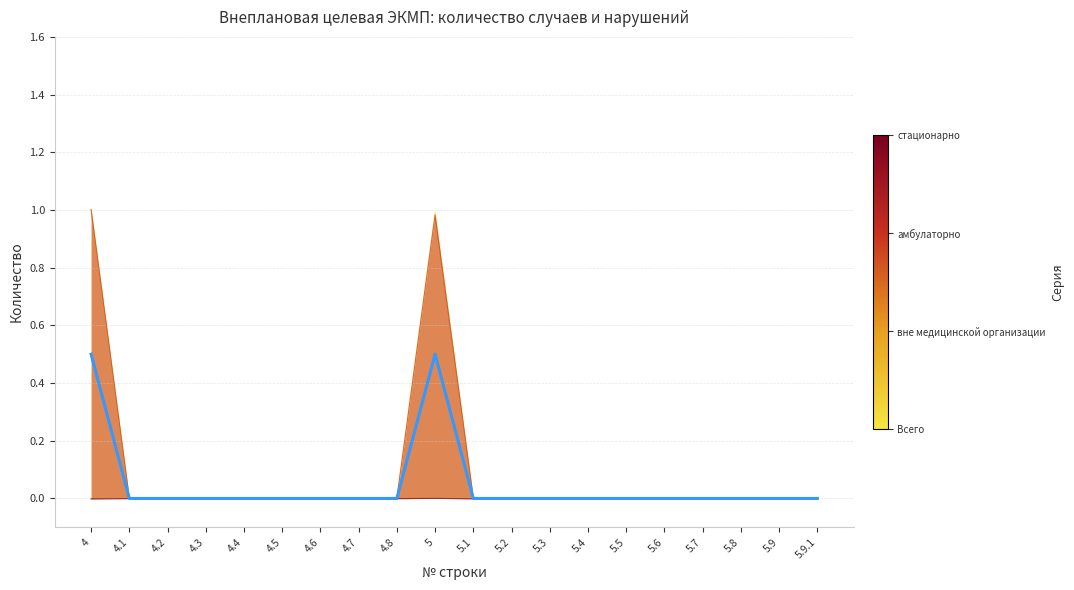

What is the label of the 18th point from the left?

5.8